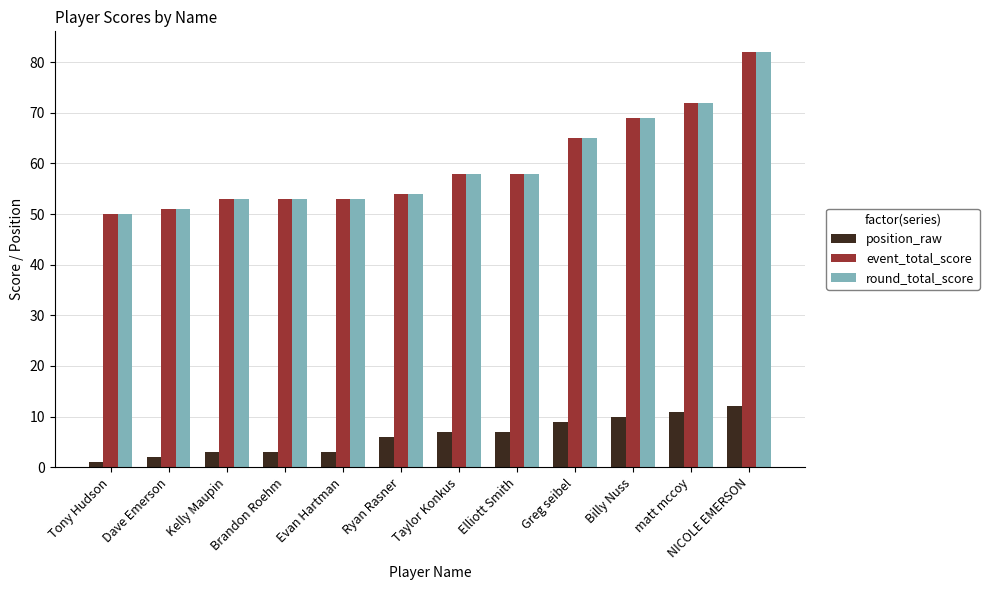

At which category is the sum across all series the highest?

NICOLE EMERSON